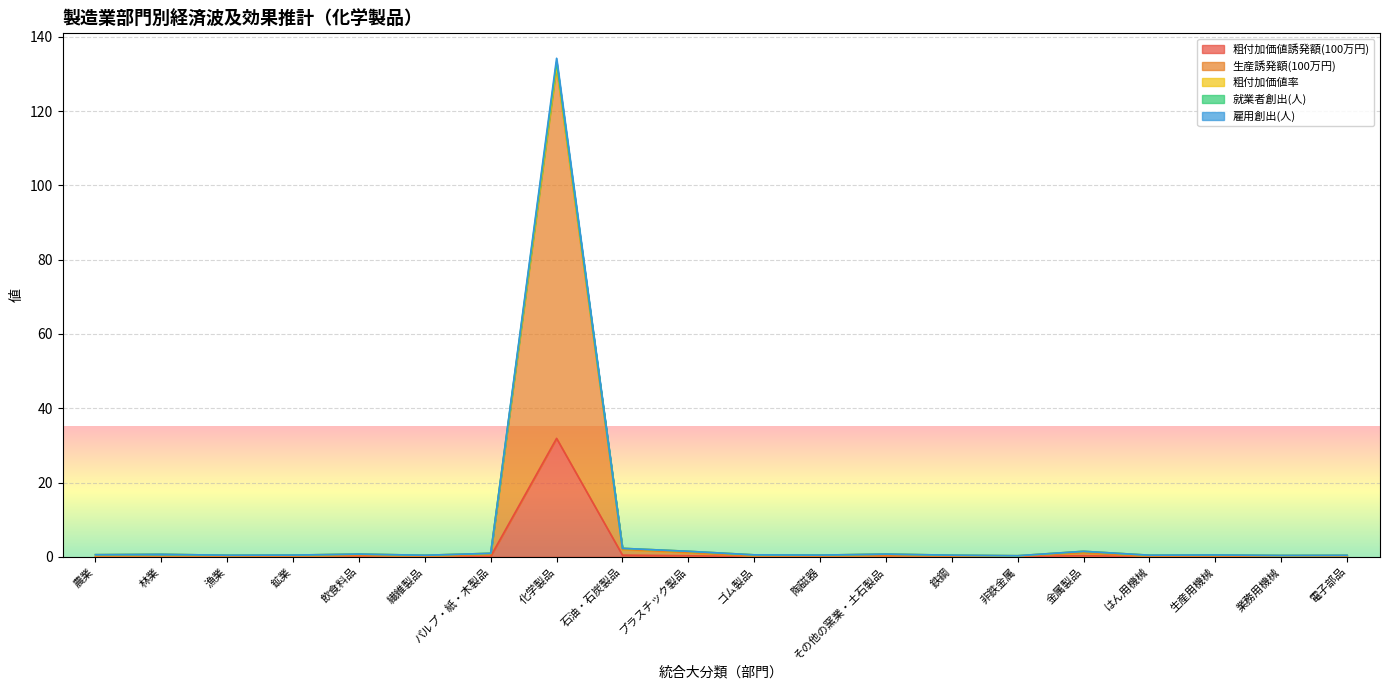

Which series has the largest total across all categories?

就業者創出(人)